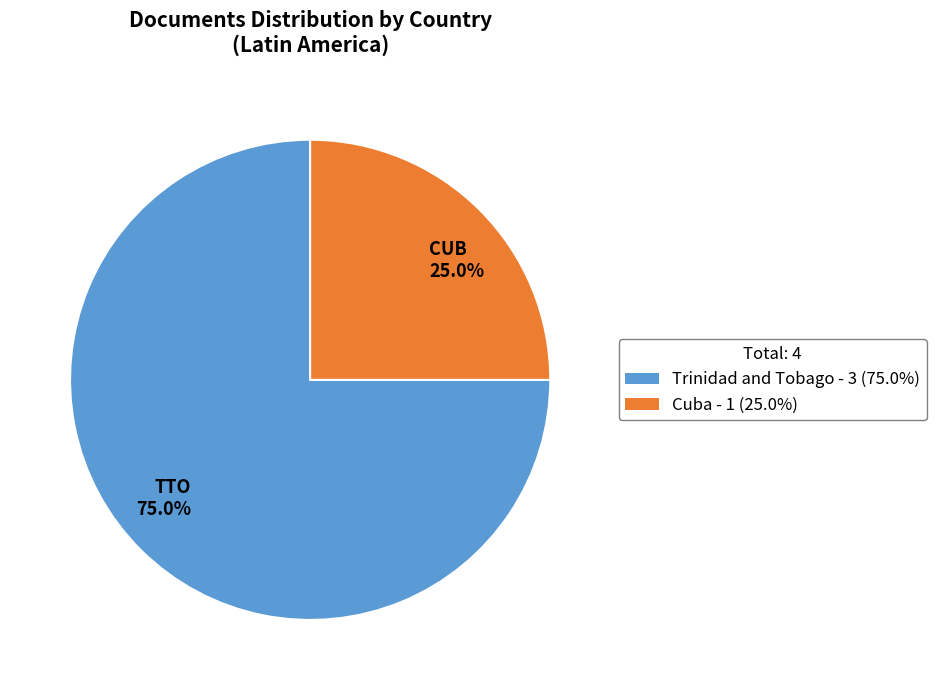

What is the ratio of the value at TTO 75.0% to the value at CUB 25.0%?

3.0